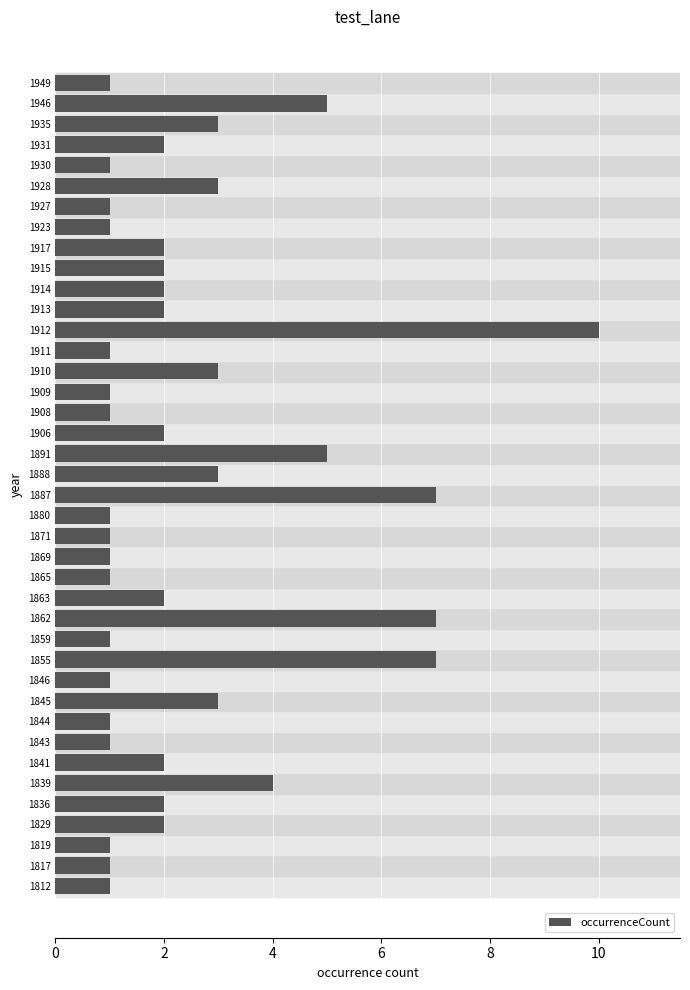

What is the sum of all values?

98